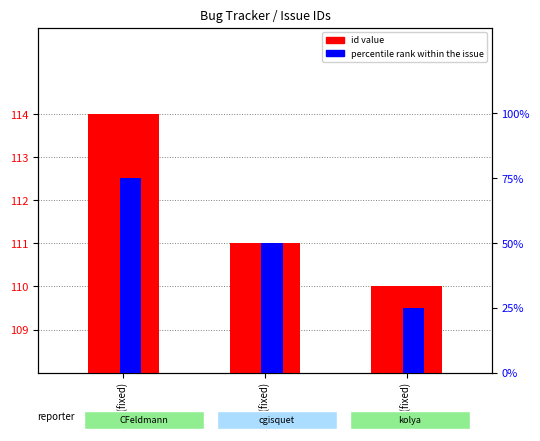

What is the sum of the percentile rank within the issue values at 110 (fixed) and 114 (fixed)?

100